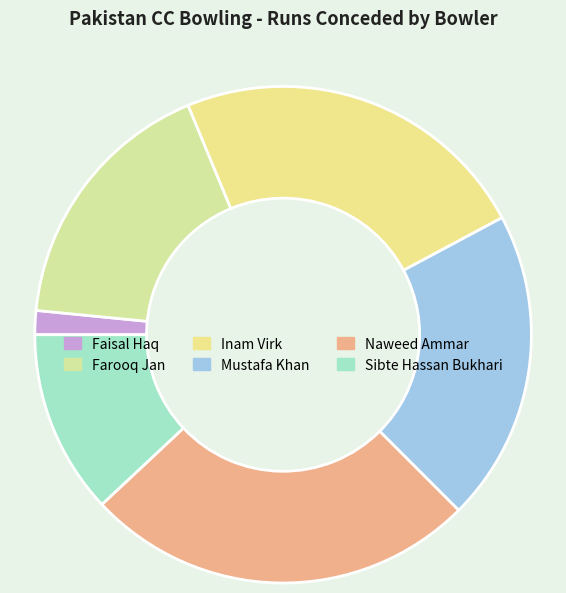

Rank the categories by value from lowest to highest.

Faisal Haq, Sibte Hassan Bukhari, Farooq Jan, Mustafa Khan, Inam Virk, Naweed Ammar